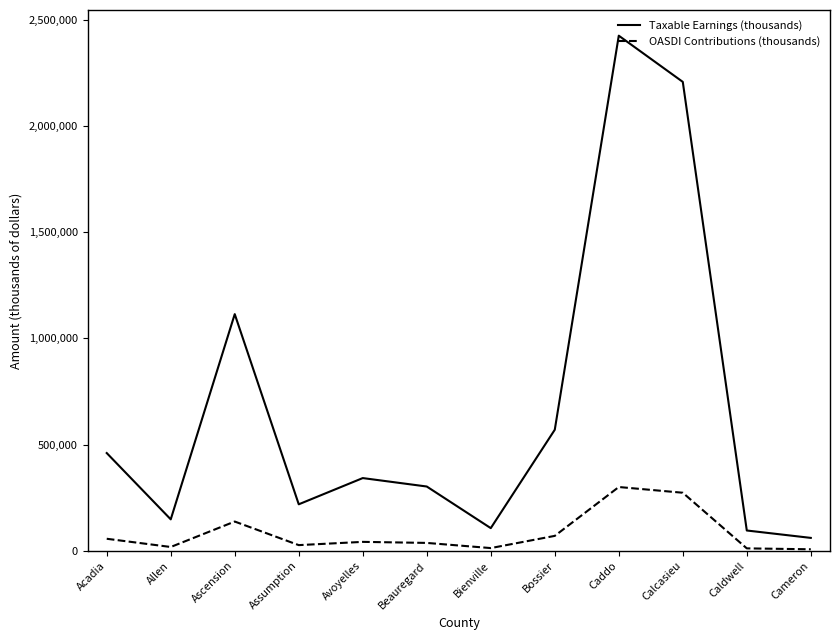

What is the greatest value displayed?

2423880